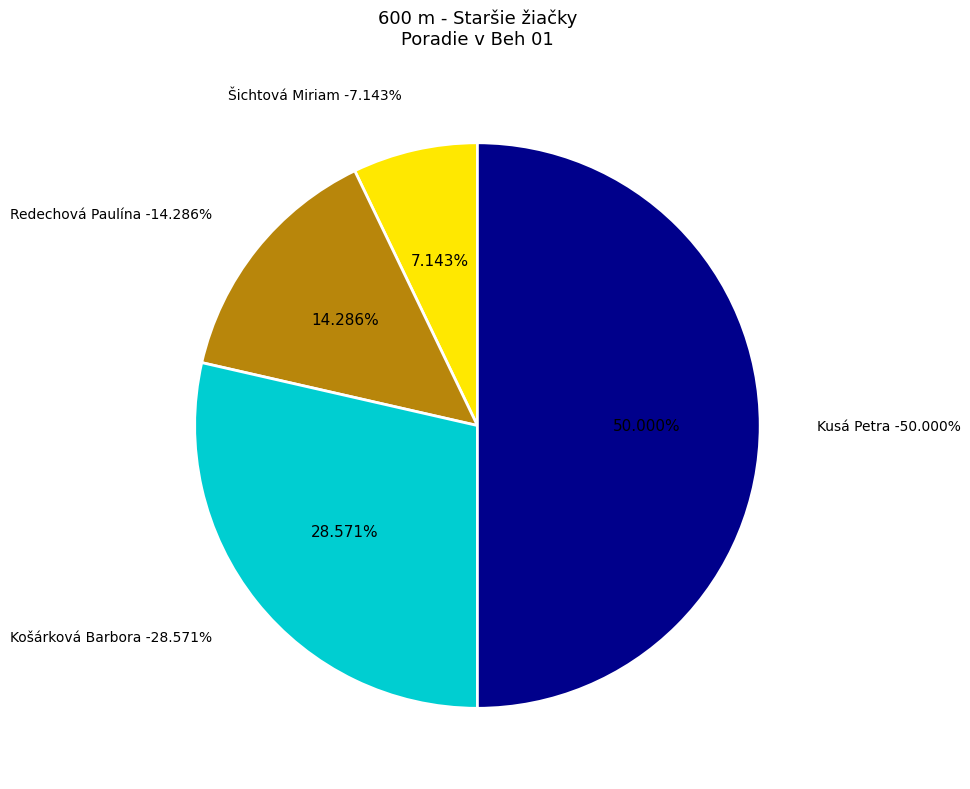

To the nearest percent, what percentage of the pie is Košárková Barbora?

29%